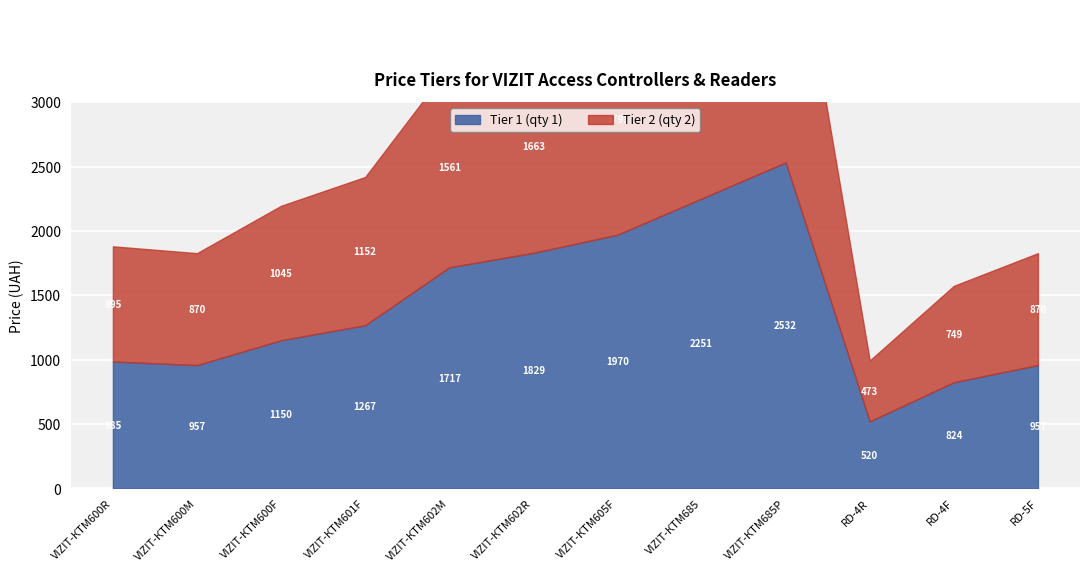

What position from the left is VIZIT-КТМ601F?

4